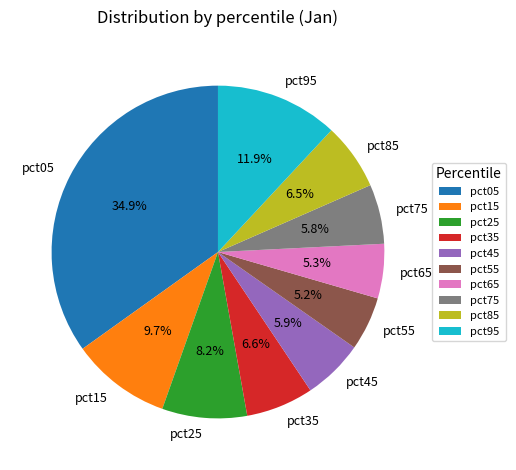

To the nearest percent, what is the difference between the largest and smallest slice percentages?

30%